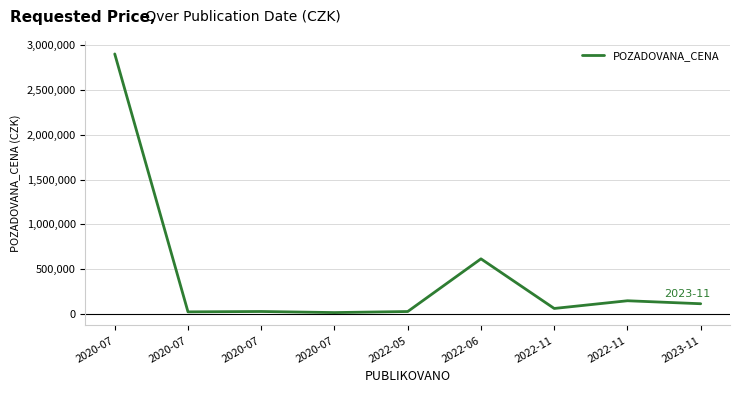

Does the chart display data point markers on the line(s)?

No